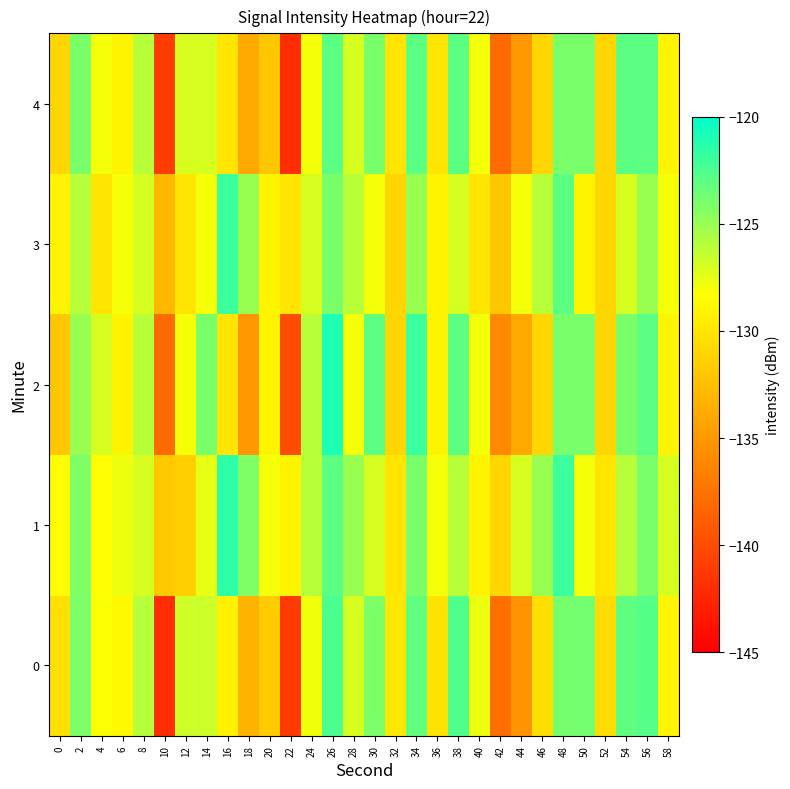

At which category does the chart reach its peak across all series?

26